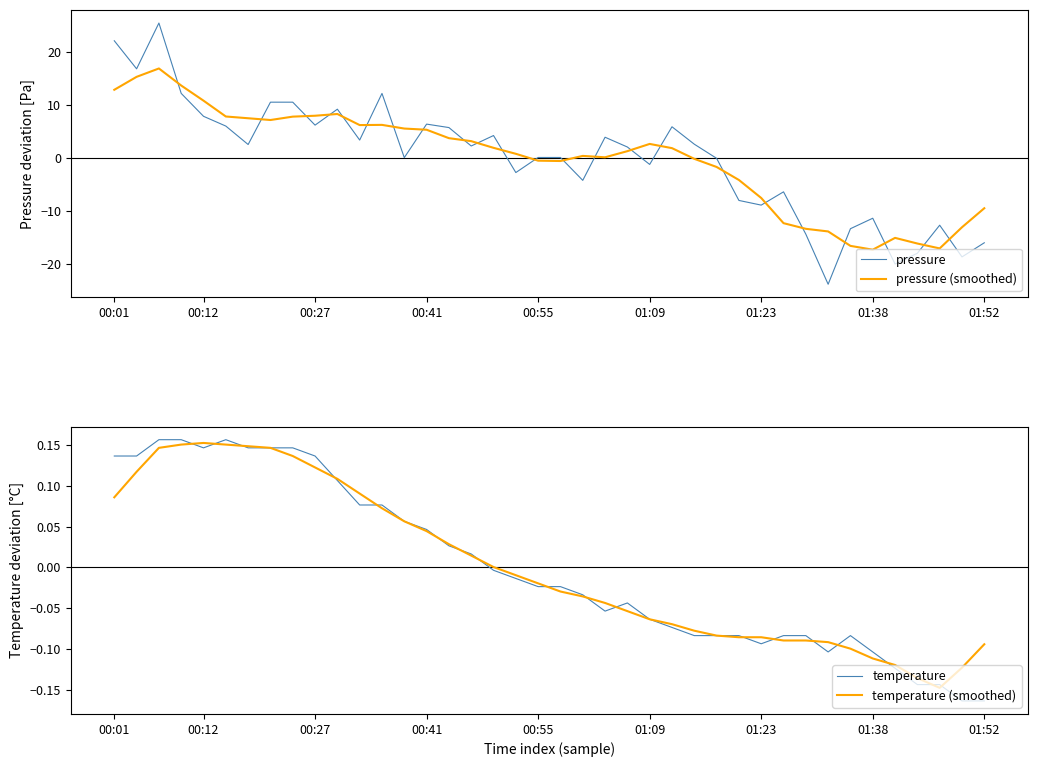

Which category has the lowest value in the temperature series?

38